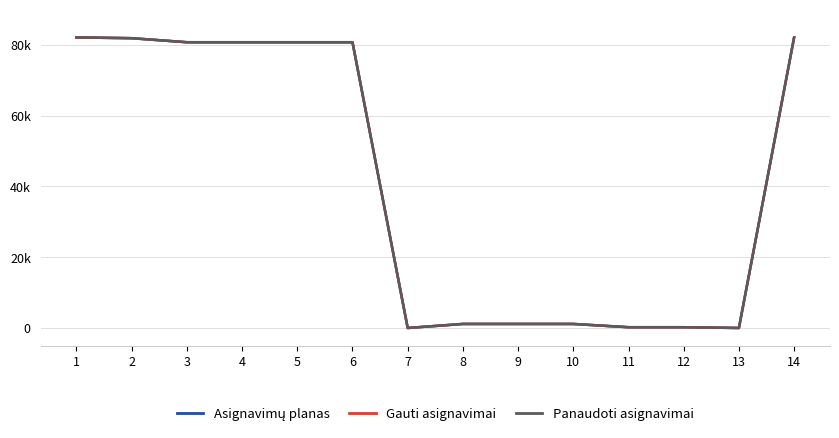

Does the chart display data point markers on the line(s)?

No